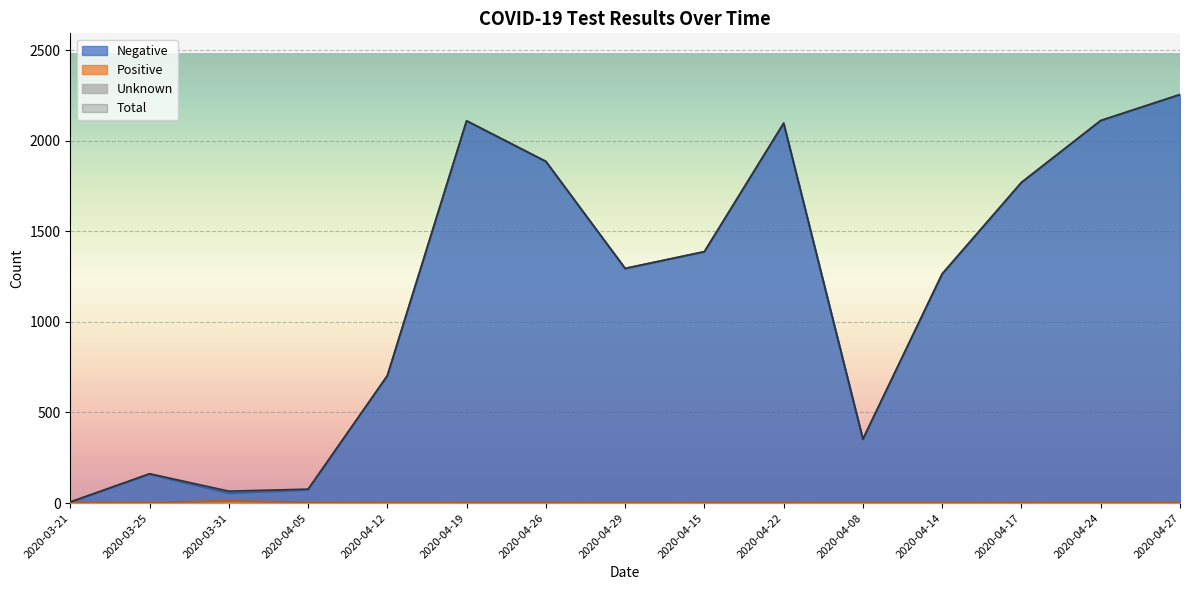

At which label does Negative reach its minimum?

2020-03-21